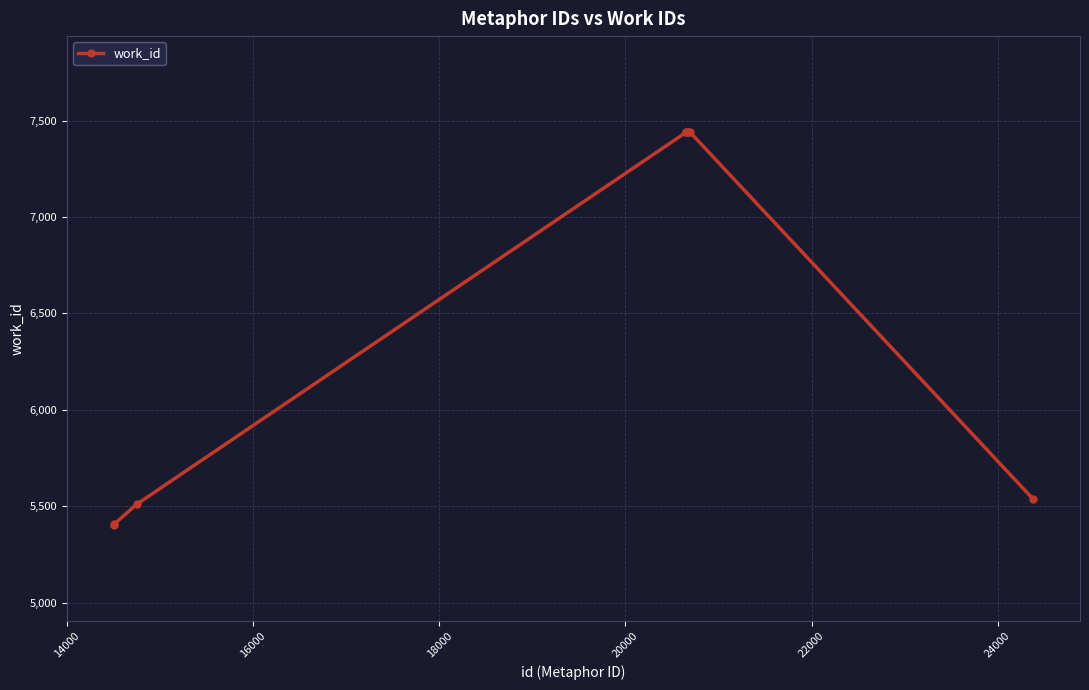

True or false: there are more than 2 points higher than both neighbors.

False